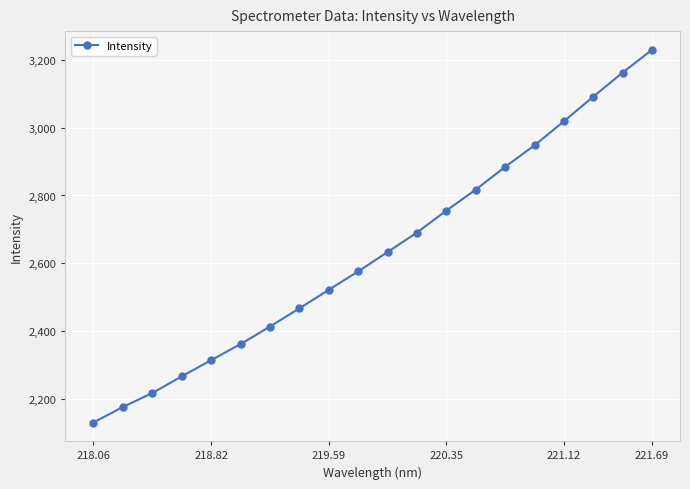

What is the difference between the second highest and minimum values?

1031.7